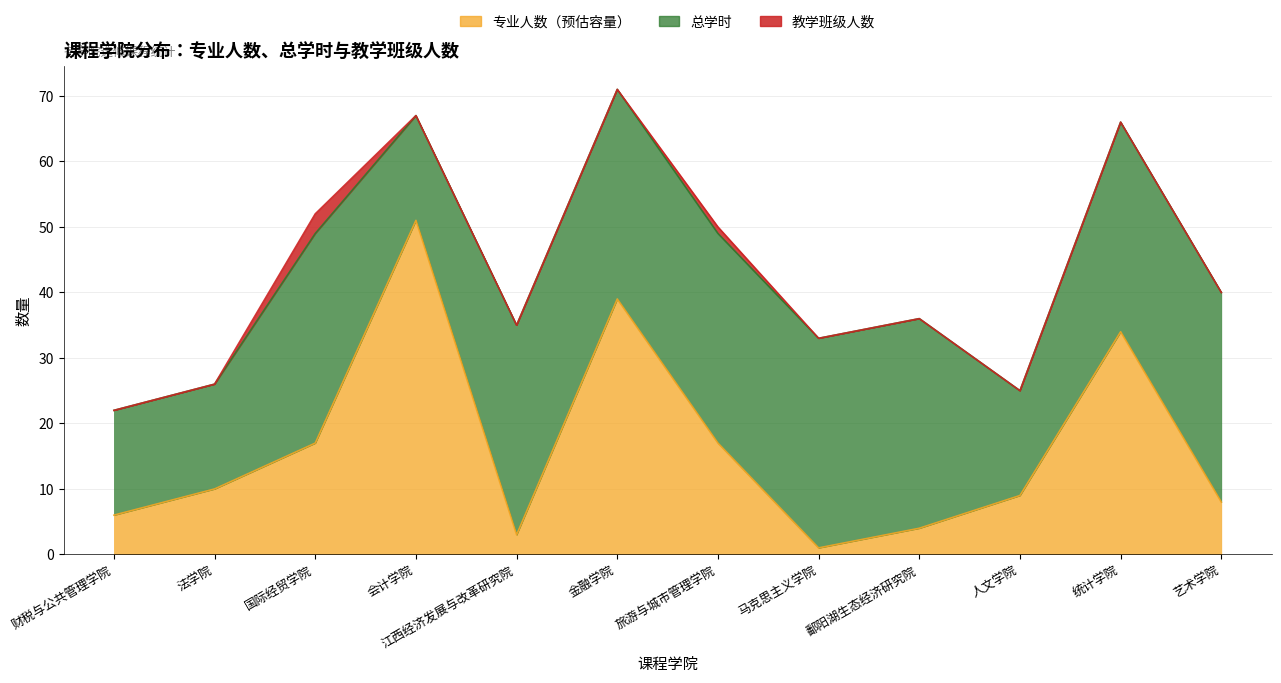

True or false: 专业人数（预估容量） and 教学班级人数 cross at least once.

False